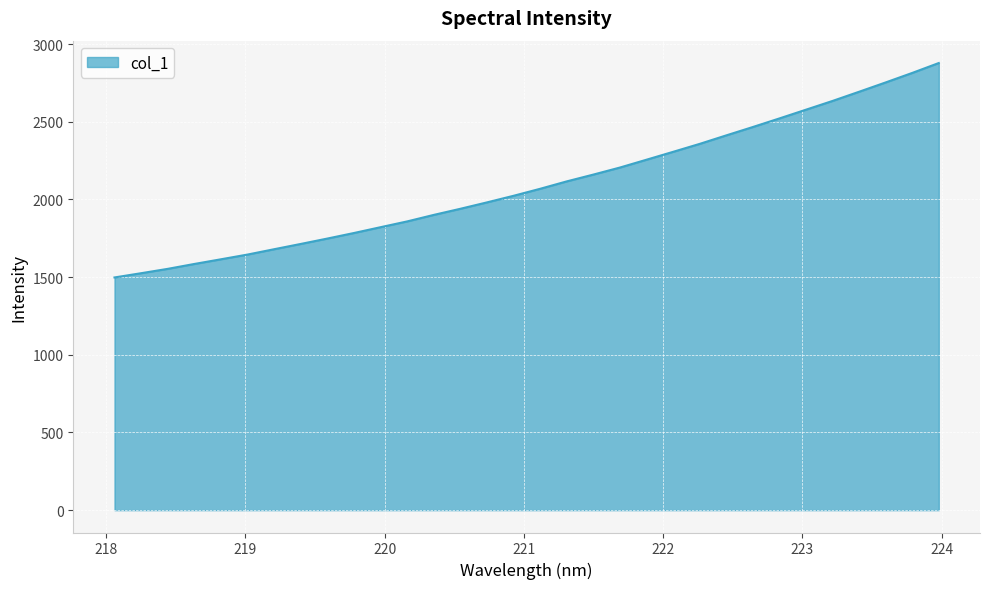

What is the smallest value displayed?

1497.7